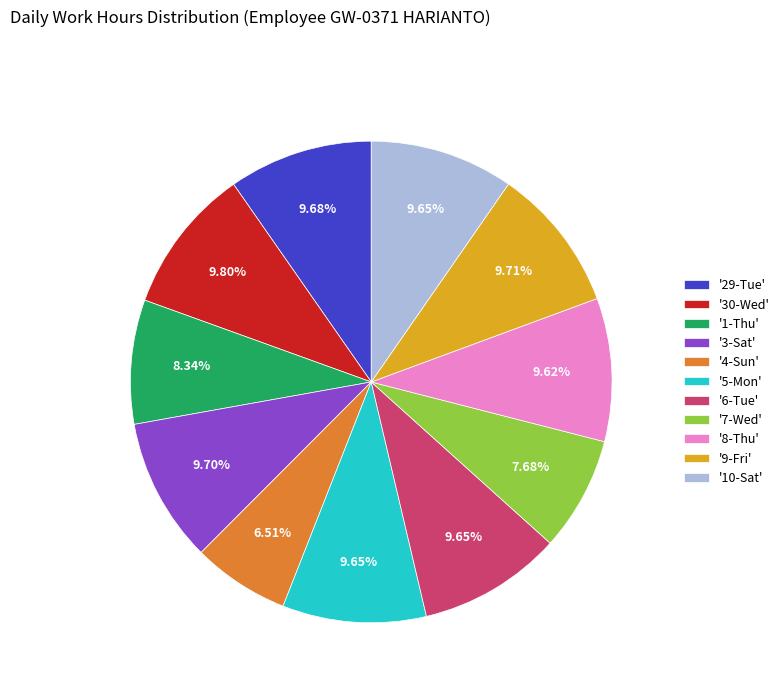

Is the sum of '5-Mon' and '7-Wed' greater than half?

No